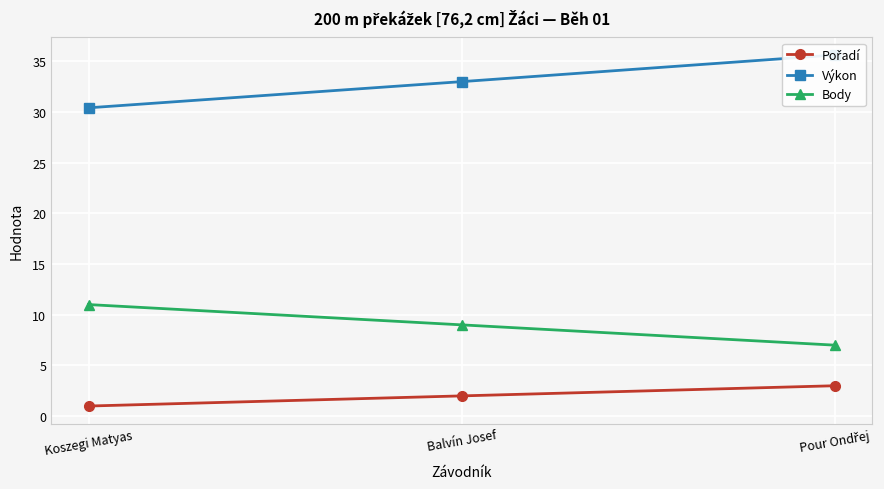

How many distinct data groups are displayed?

3